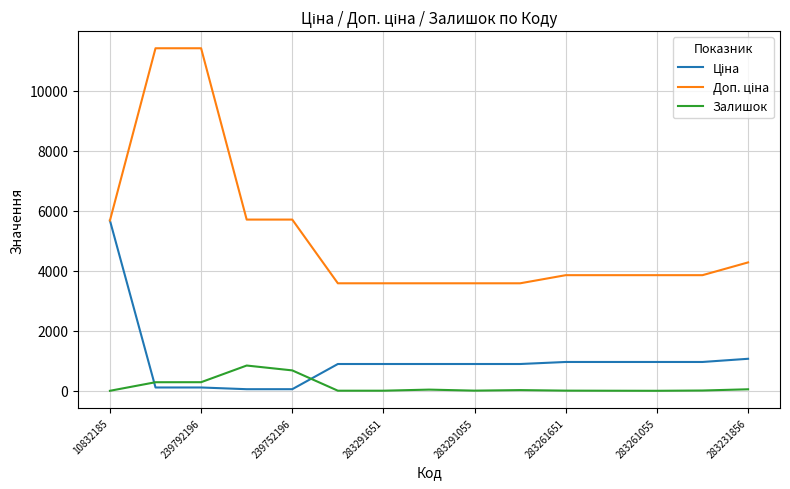

What is the greatest value displayed?

11410.0